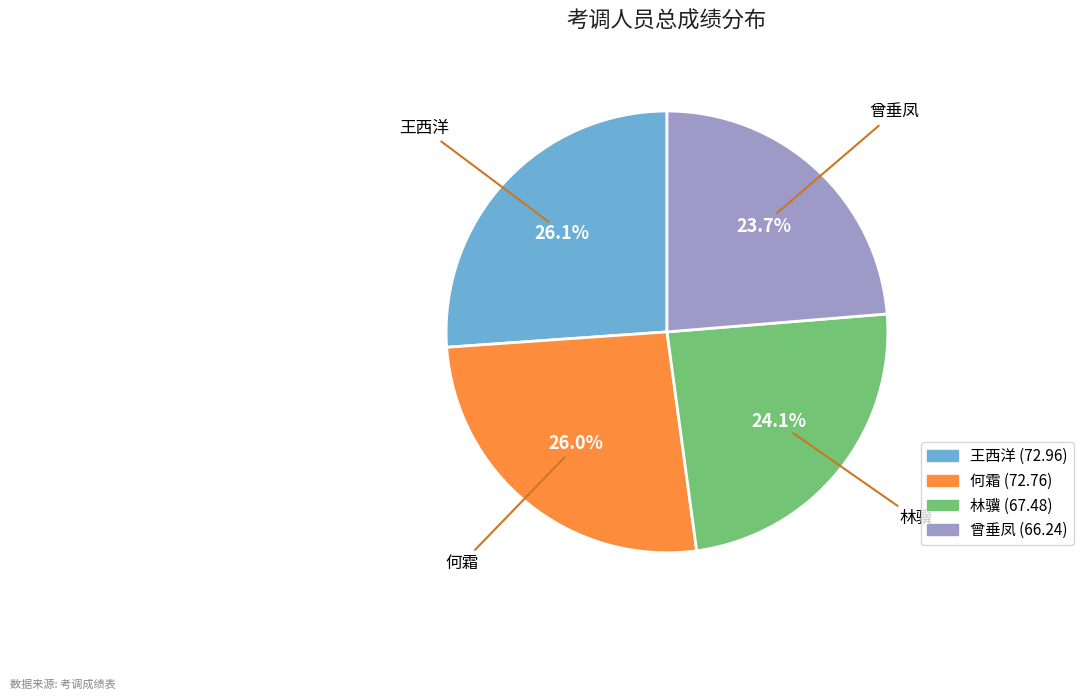

To the nearest percent, what percentage of the pie is 王西洋?

26%